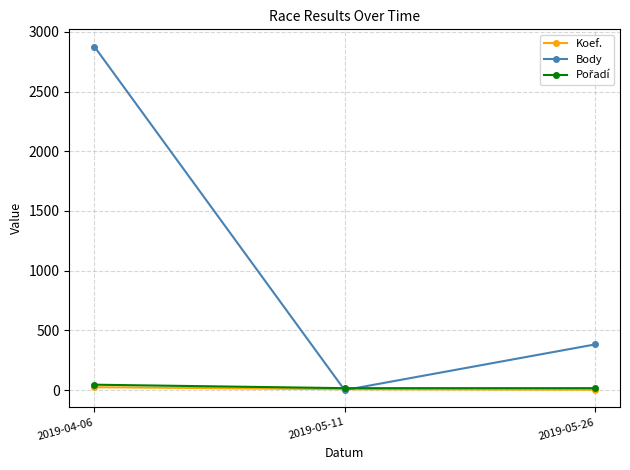

What value does the Body series have at 2019-04-06?

2877